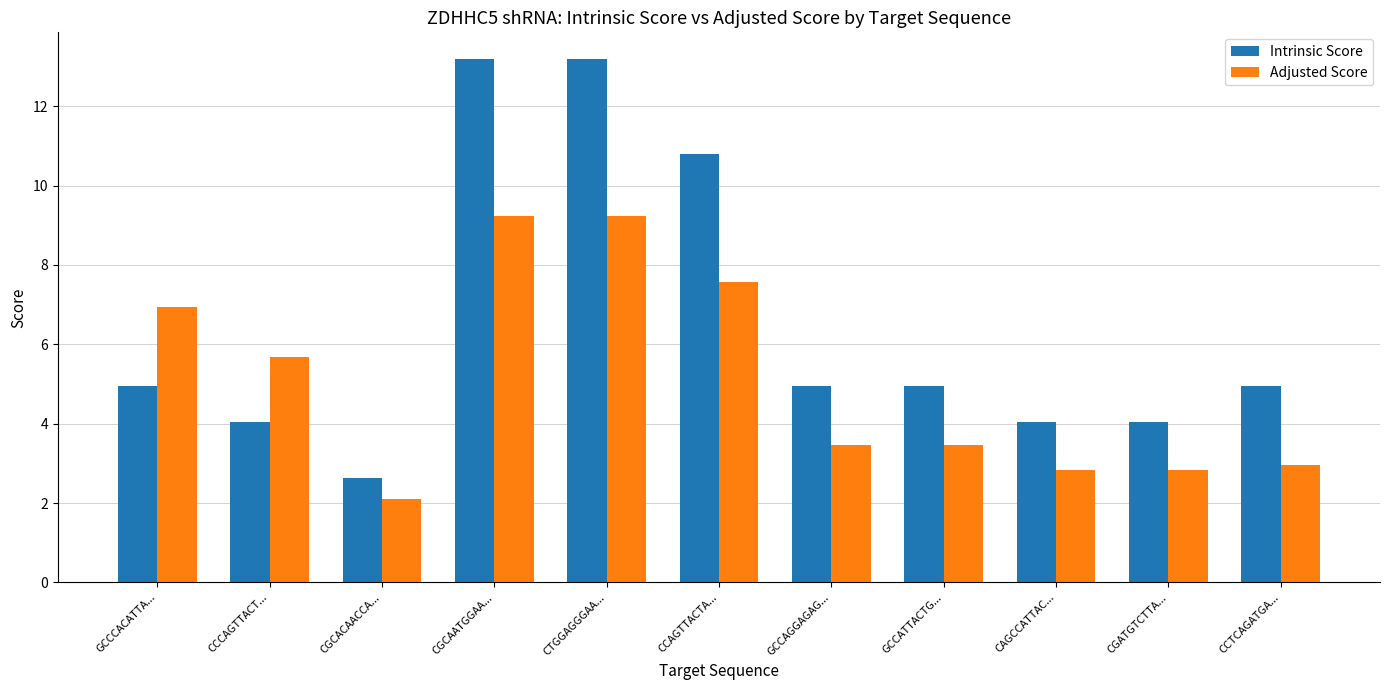

Which series changed the most between GCCAGGAGAG... and CAGCCATTAC...?

Intrinsic Score